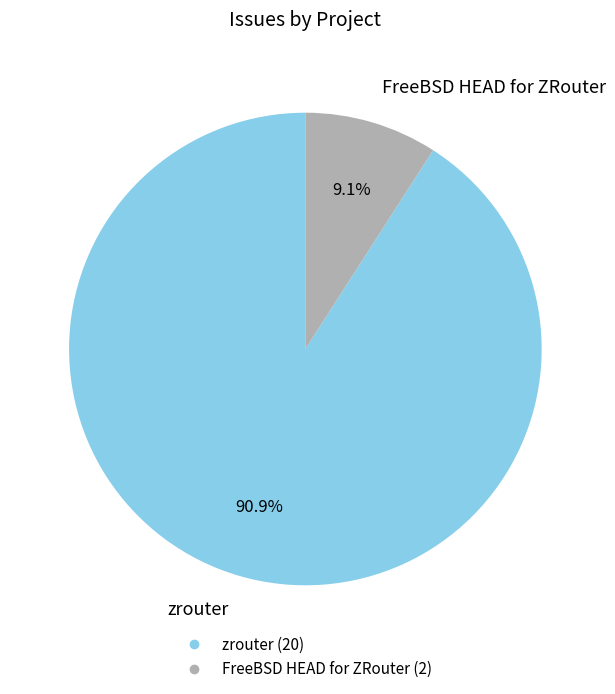

What is the majority slice?

zrouter